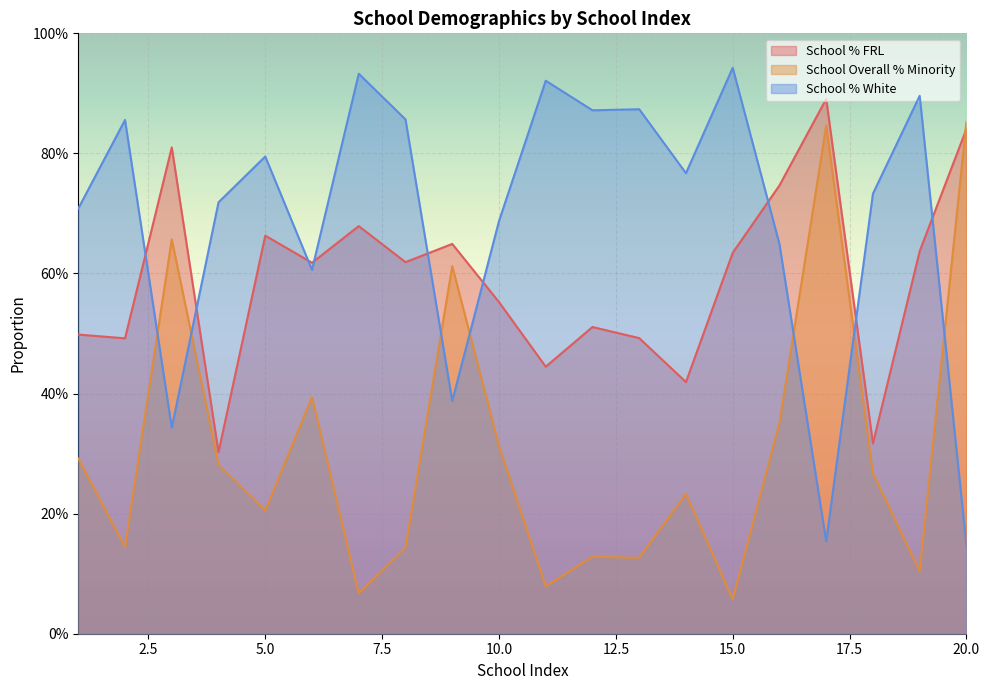

What is the sum of the School % FRL values at 18 and 10?

0.9